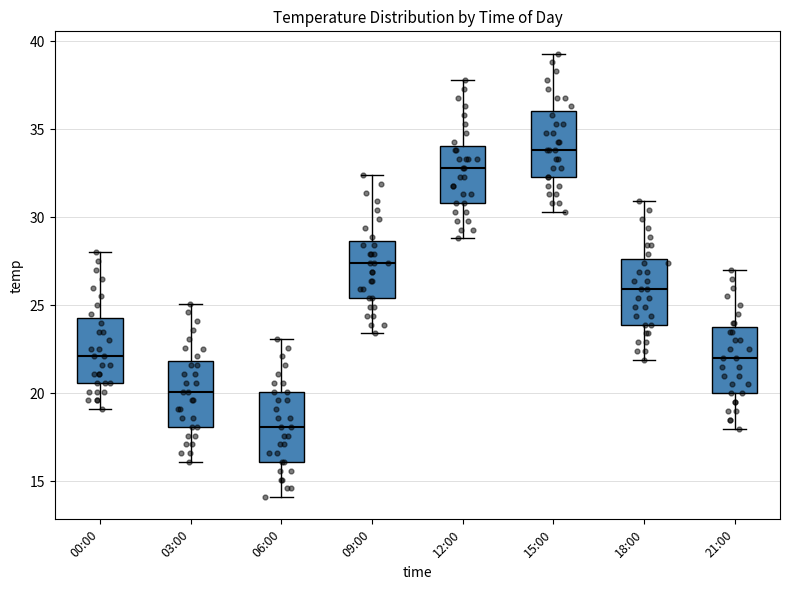

Which box's median line is the lowest?

06:00